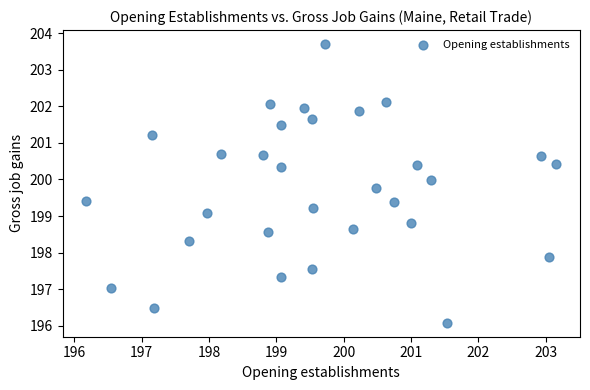

What is the range of X values (max minus min)?

7.0